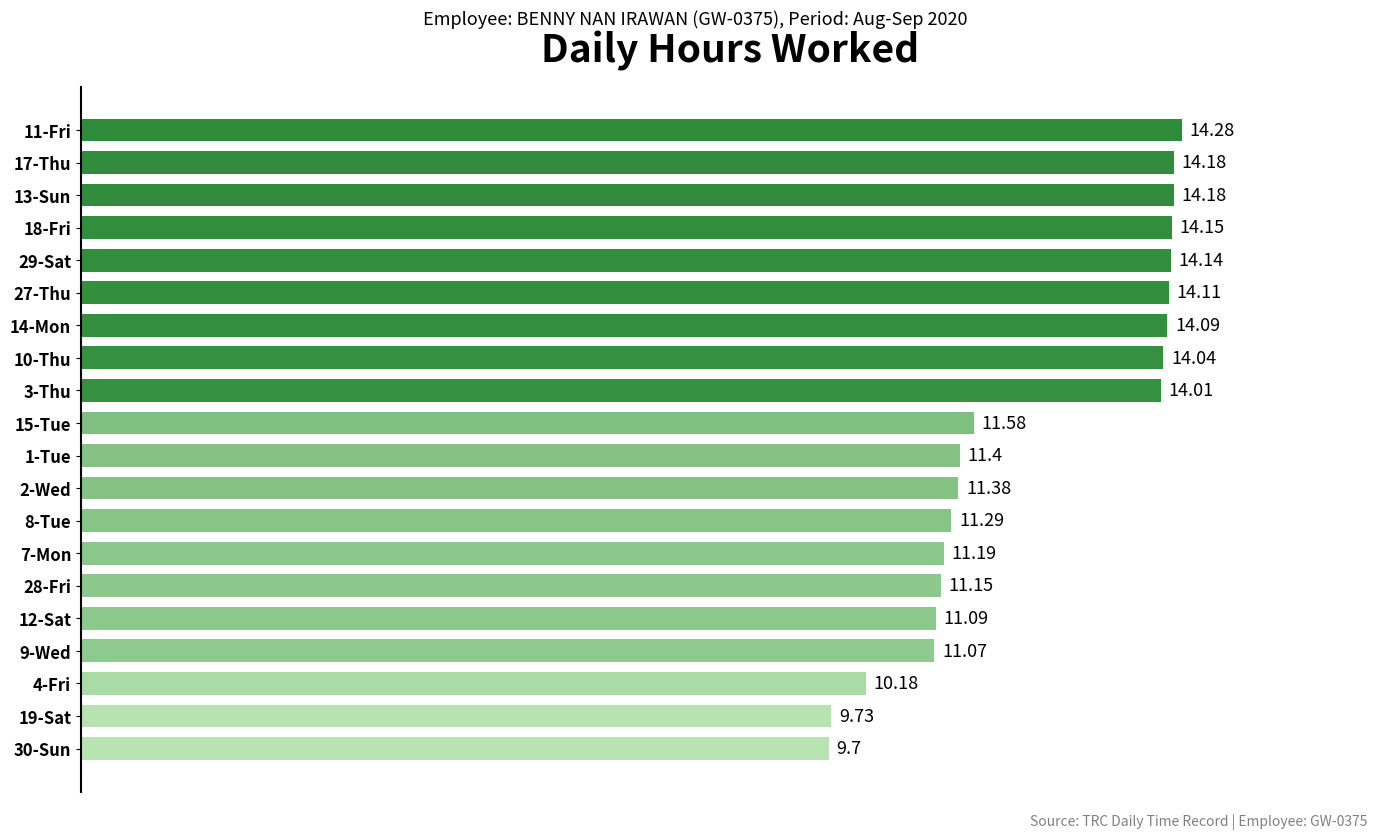

What is the change in value from 7-Mon to 15-Tue?

+0.4